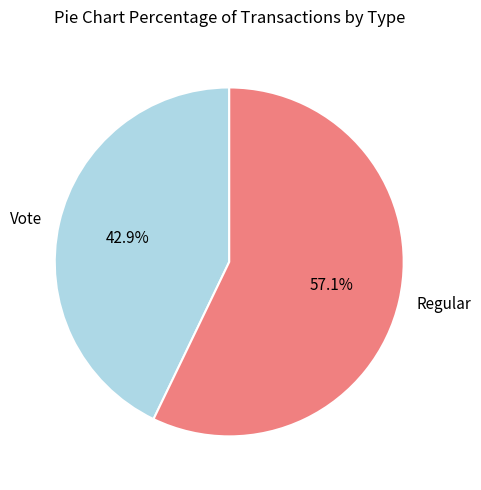

To the nearest percent, what percentage of the pie is Regular?

57%